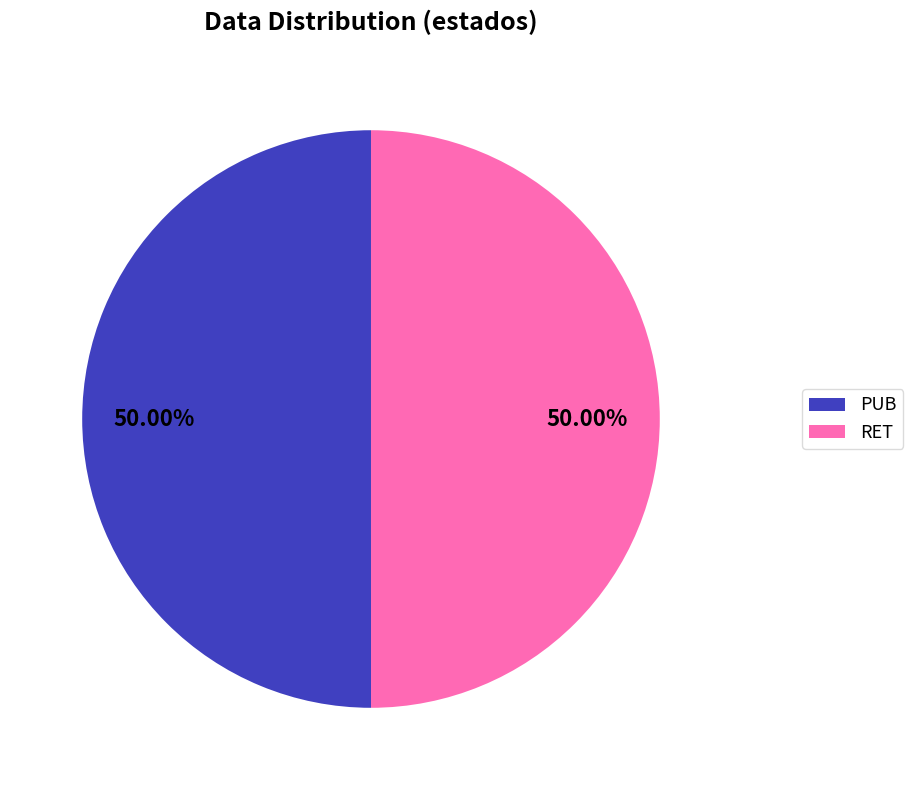

Count the number of slices in the pie.

2